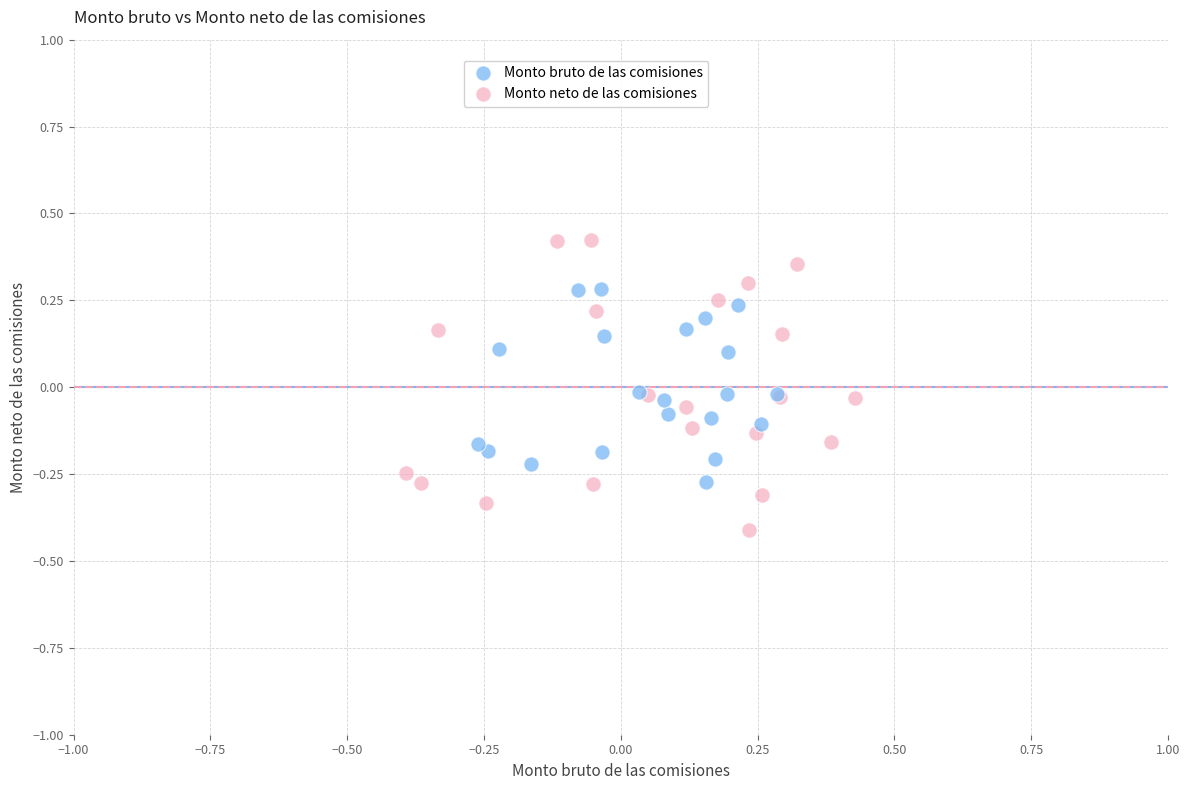

Which series reaches the maximum Y coordinate?

Monto neto de las comisiones